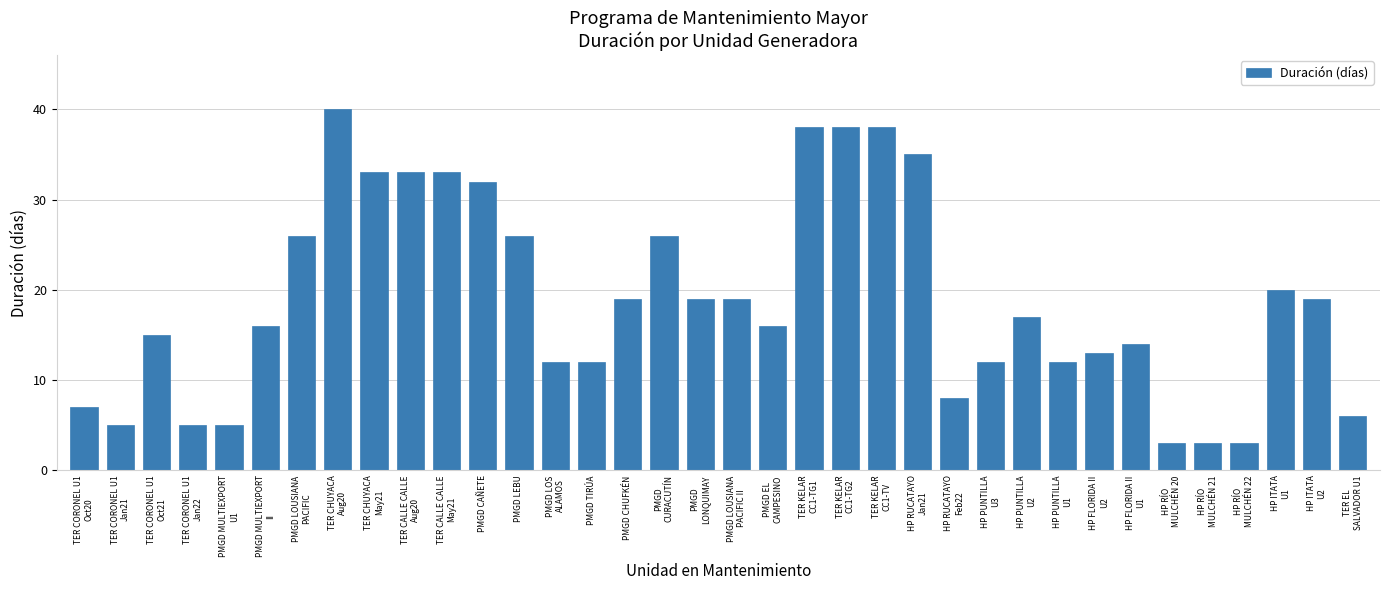

Does the chart contain any negative values?

No